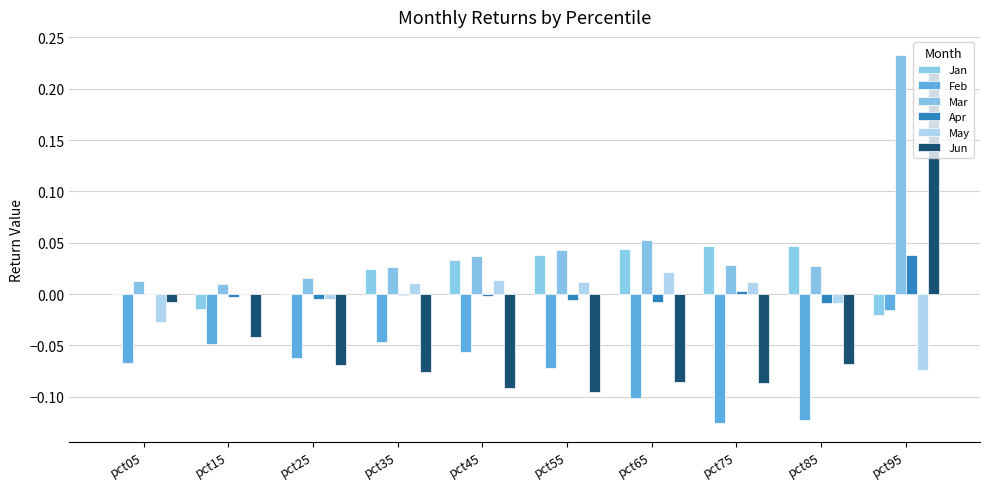

How many groups of bars are there?

10